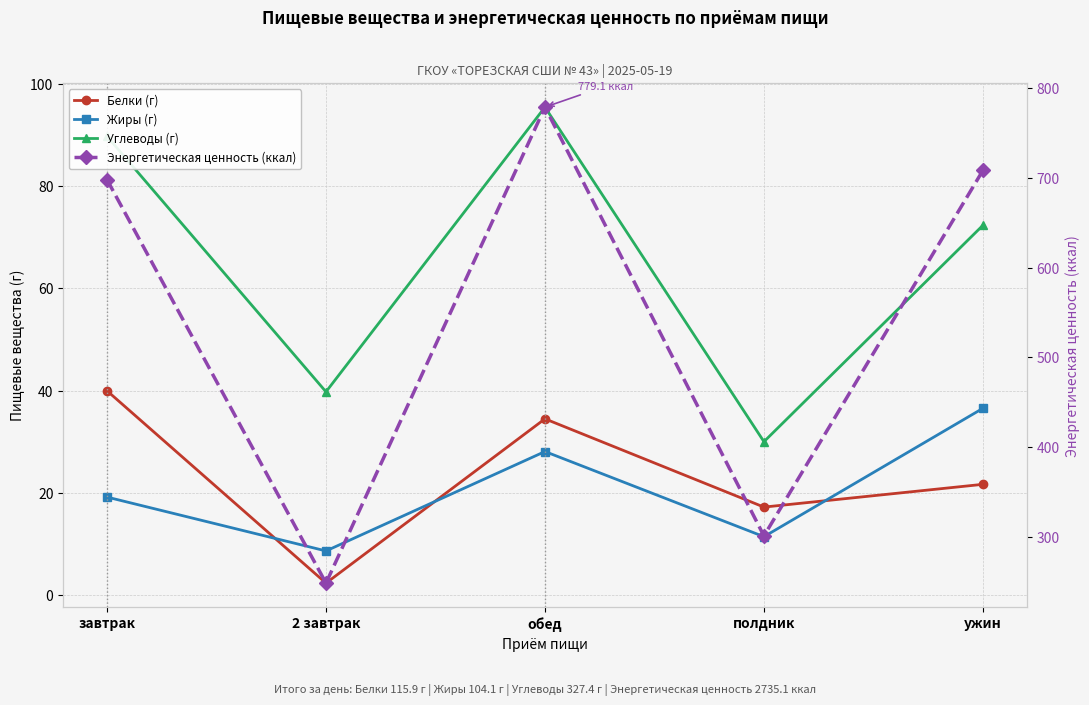

What is the sum of all Энергетическая ценность (ккал) values?

2735.1